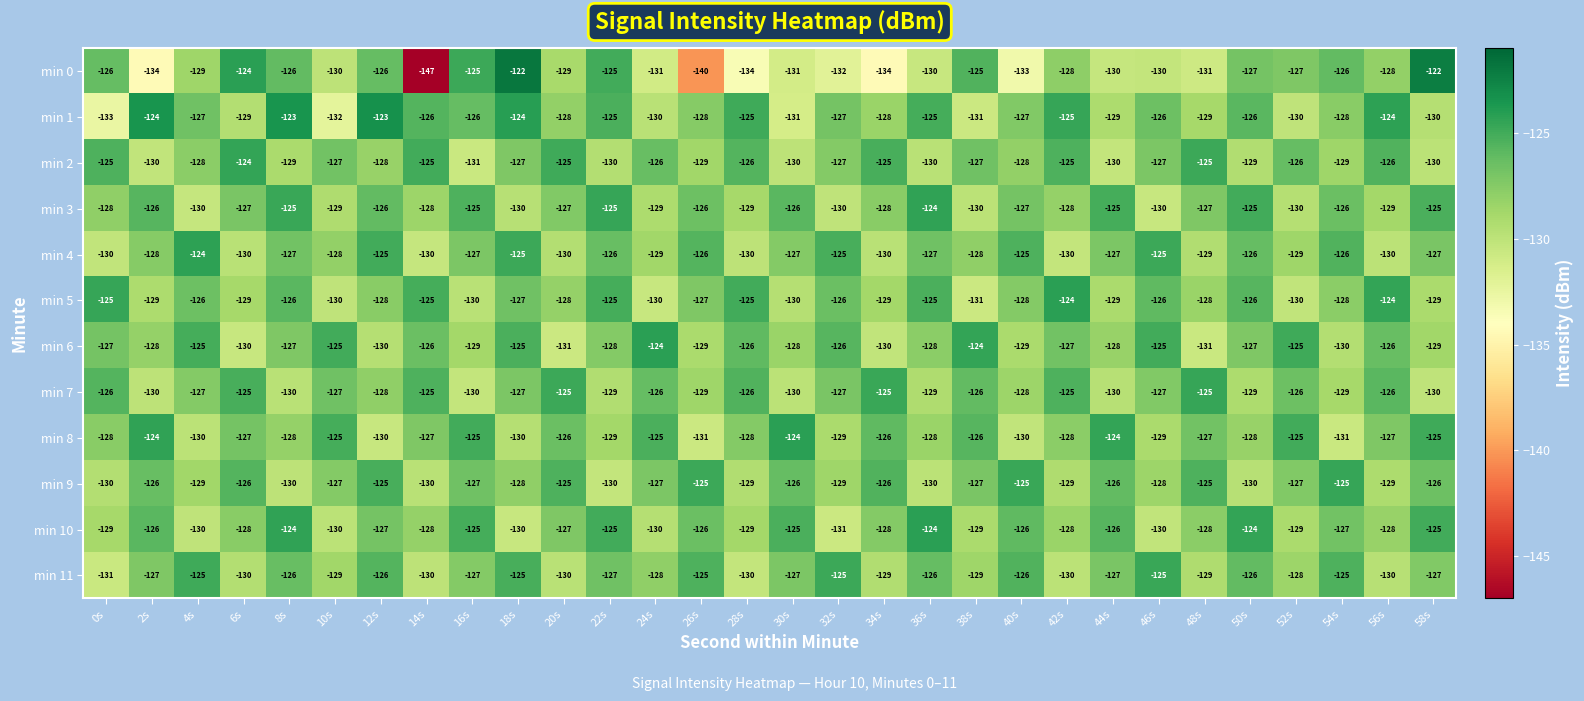

What is the minimum value shown in the chart?

-147